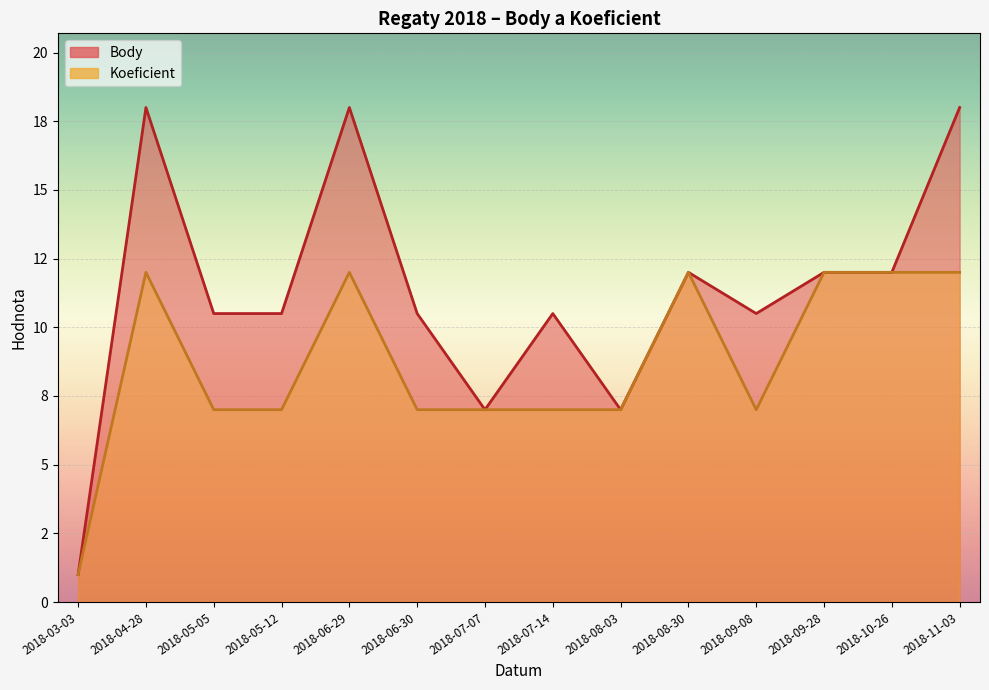

Reading right to left, transcribe all the data shown in this chart.

Body: 2018-11-03=18.0	2018-10-26=12.0	2018-09-28=12.0	2018-09-08=10.5	2018-08-30=12.0	2018-08-03=7.0	2018-07-14=10.5	2018-07-07=7.0	2018-06-30=10.5	2018-06-29=18.0	2018-05-12=10.5	2018-05-05=10.5	2018-04-28=18.0	2018-03-03=1.0
Koeficient: 2018-11-03=12.0	2018-10-26=12.0	2018-09-28=12.0	2018-09-08=7.0	2018-08-30=12.0	2018-08-03=7.0	2018-07-14=7.0	2018-07-07=7.0	2018-06-30=7.0	2018-06-29=12.0	2018-05-12=7.0	2018-05-05=7.0	2018-04-28=12.0	2018-03-03=1.0